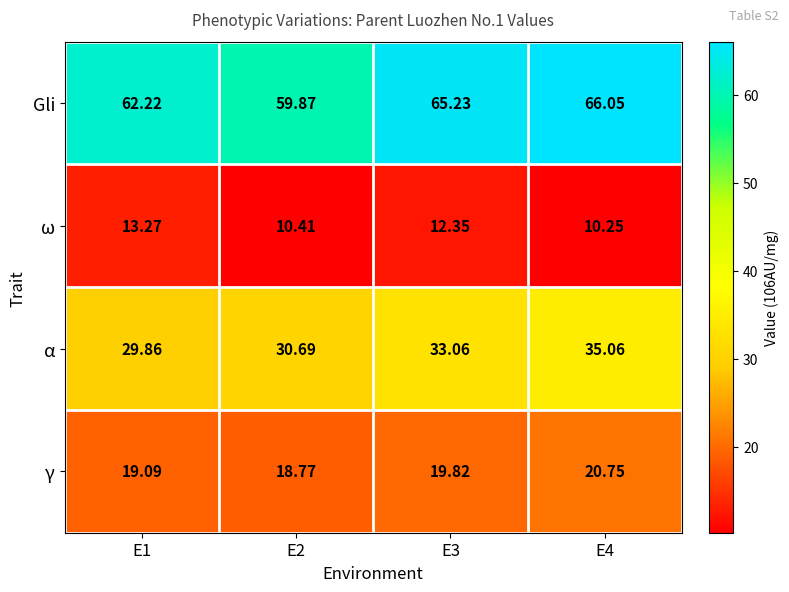

Which series has the largest range (max minus min)?

Gli